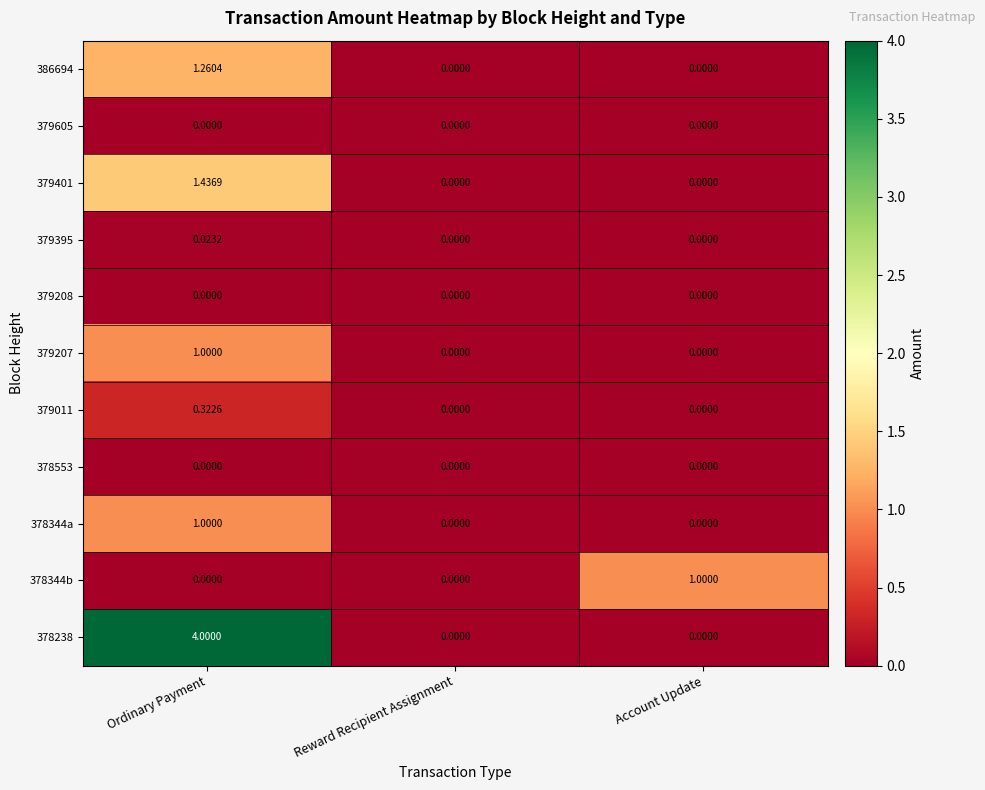

What is the maximum value shown in the chart?

4.0